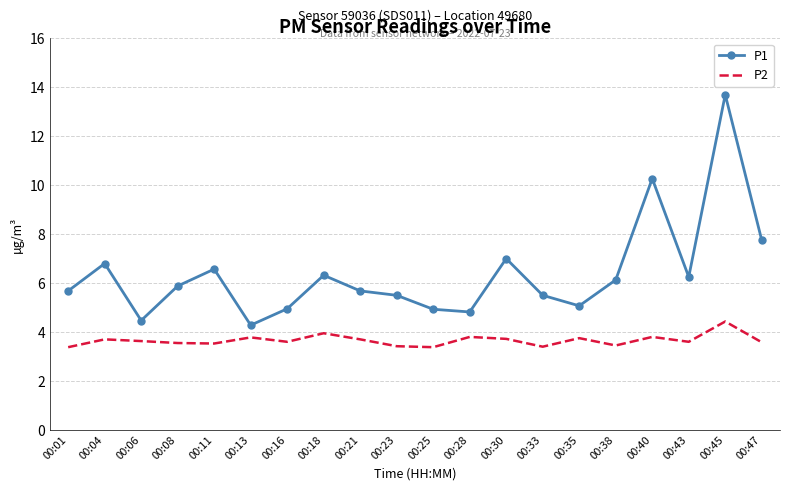

True or false: P2 has a value of 3.8 at 00:28.

True